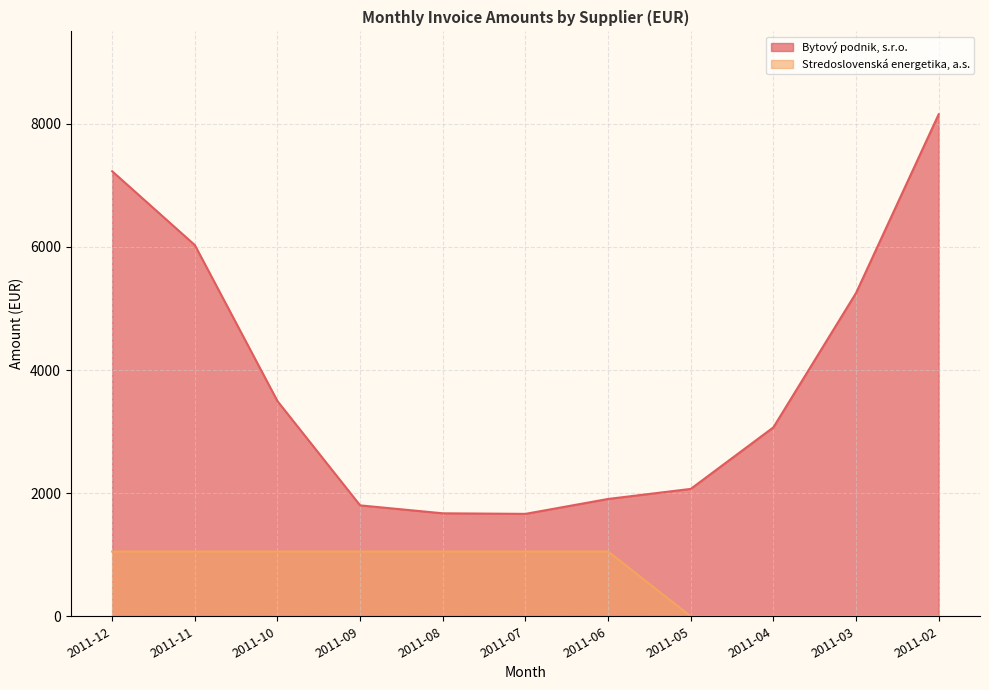

List the series in order of their peak value, highest first.

Bytový podnik, s.r.o., Stredoslovenská energetika, a.s.